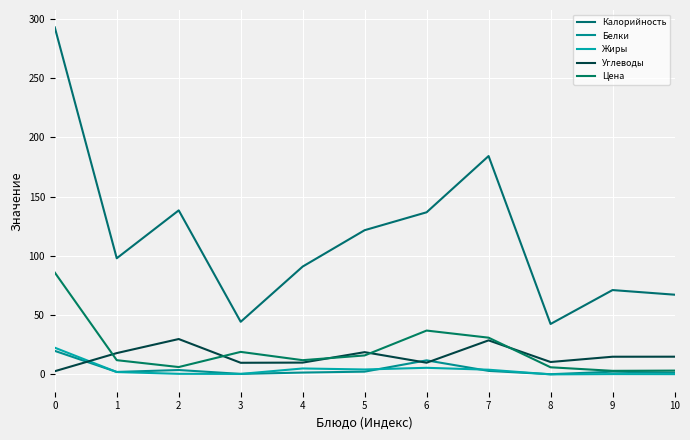

Does the chart have visible grid lines?

Yes